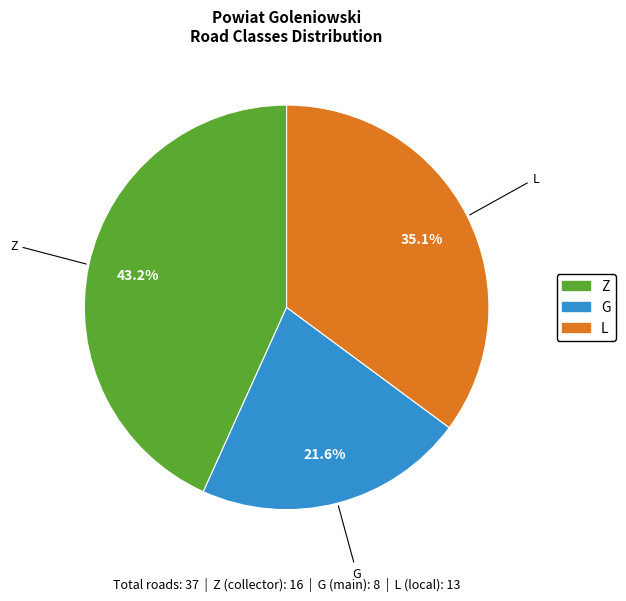

Does Z account for over 50% of the chart?

No